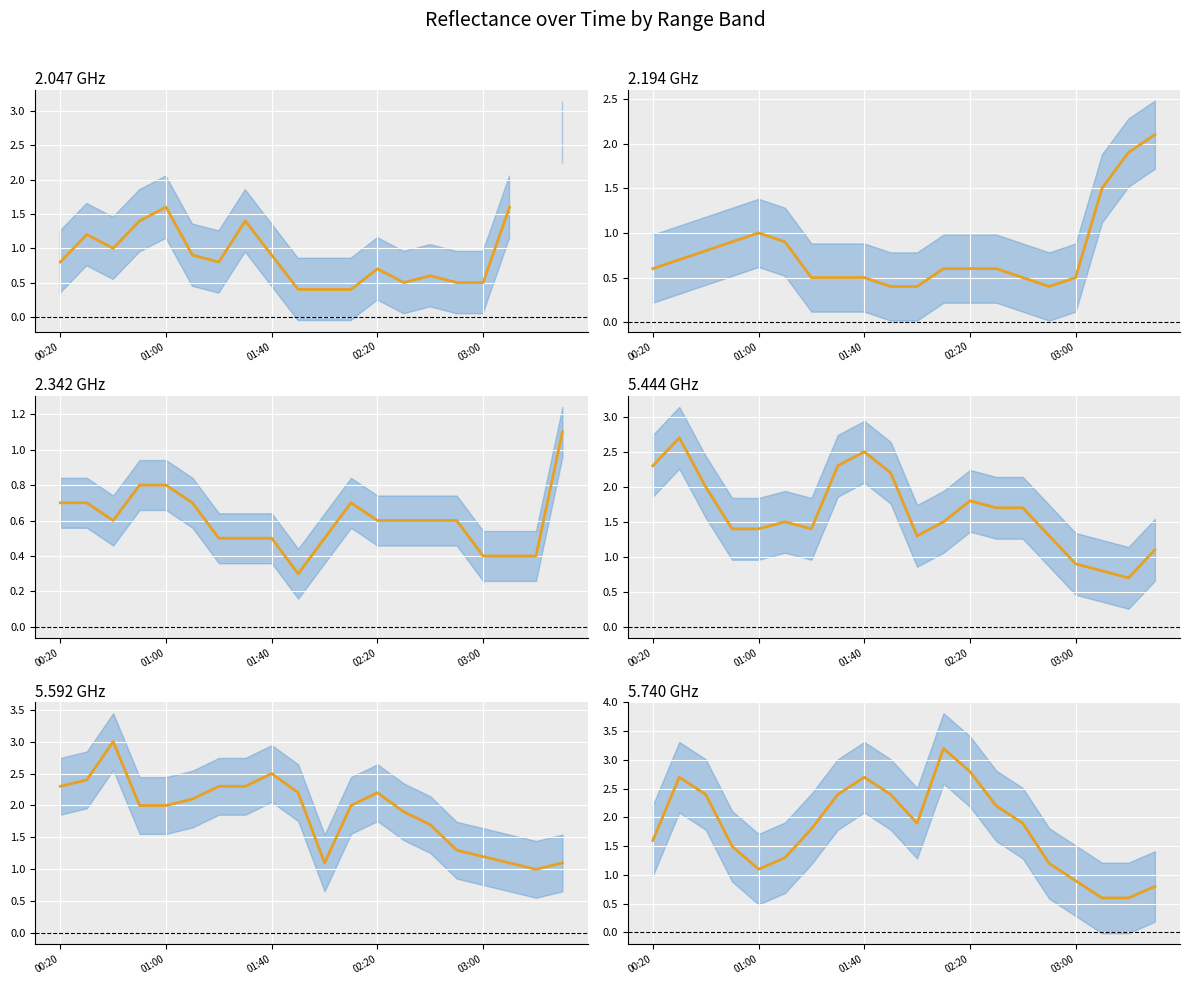

Which series changed the most between 2015/08/21 02:30 and 2015/08/21 03:30?

2.194